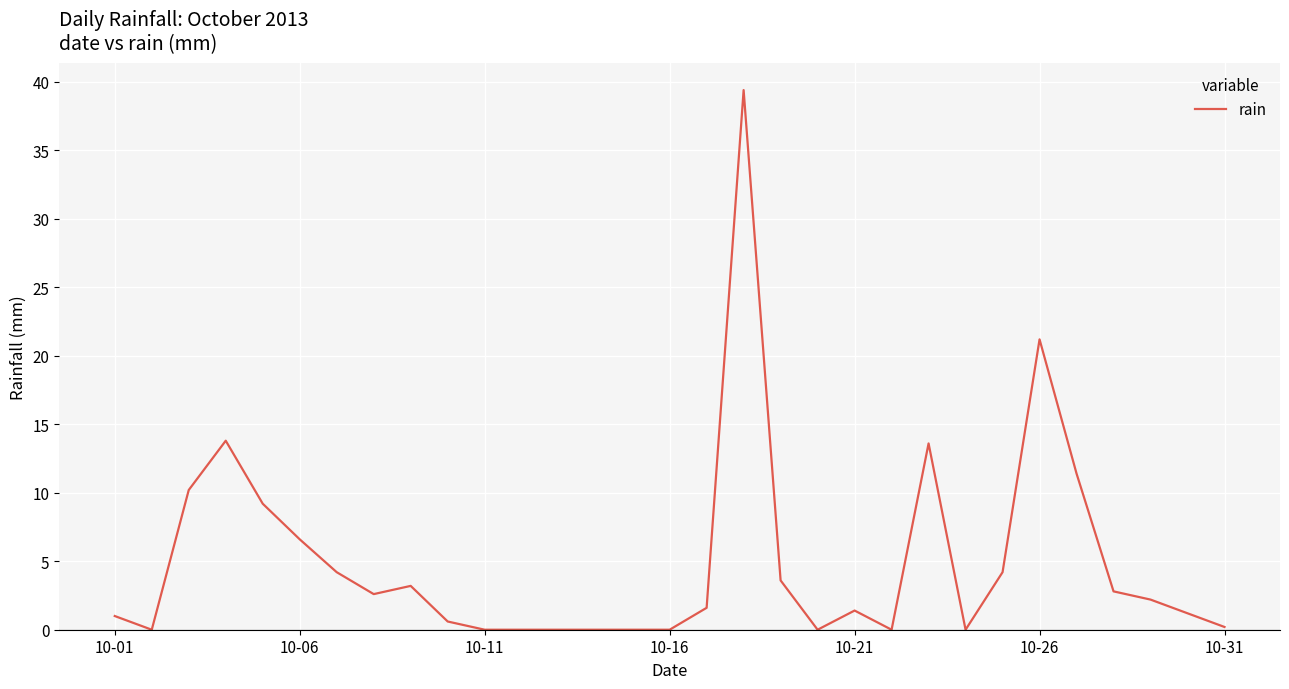

What is the difference between the second highest and second lowest values?

21.2